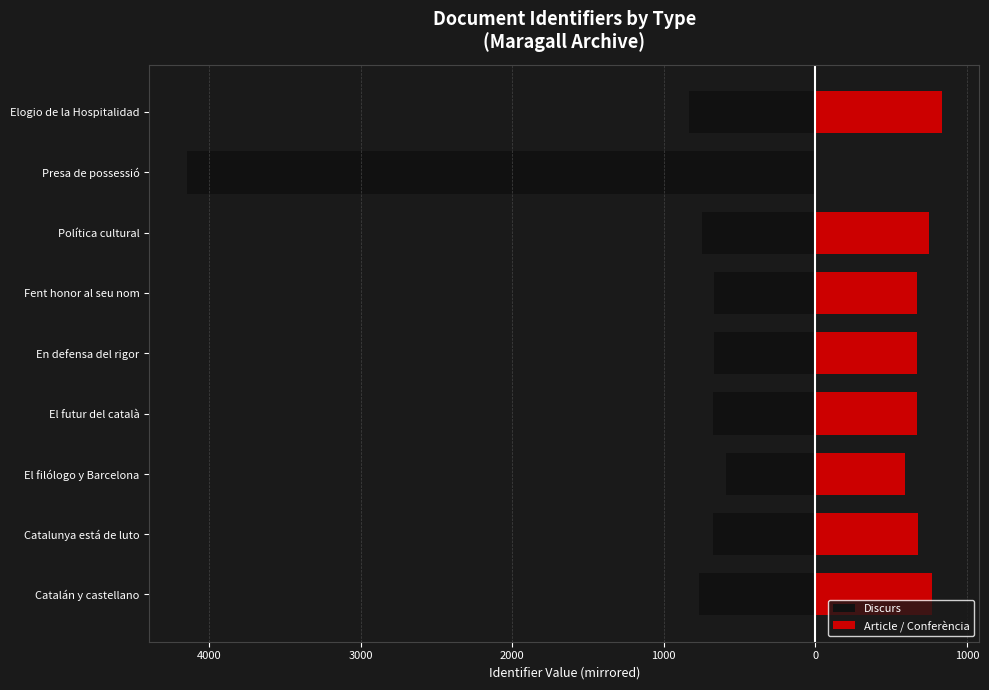

The value of Discurs/Left at En defensa del rigor is -671. True or false?

True